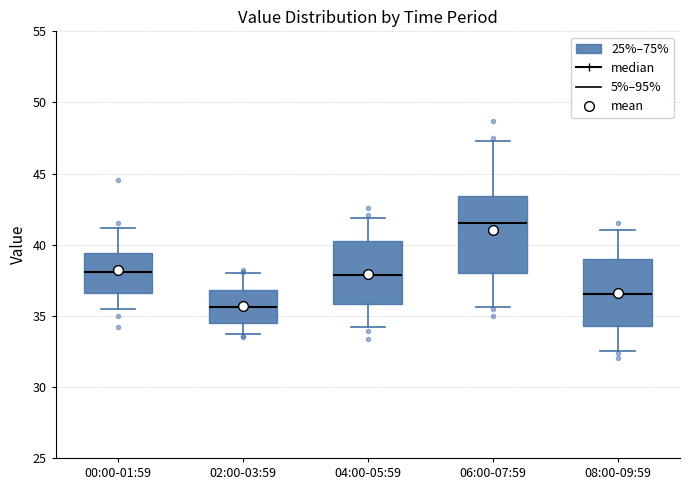

Which box has the highest median line?

06:00-07:59